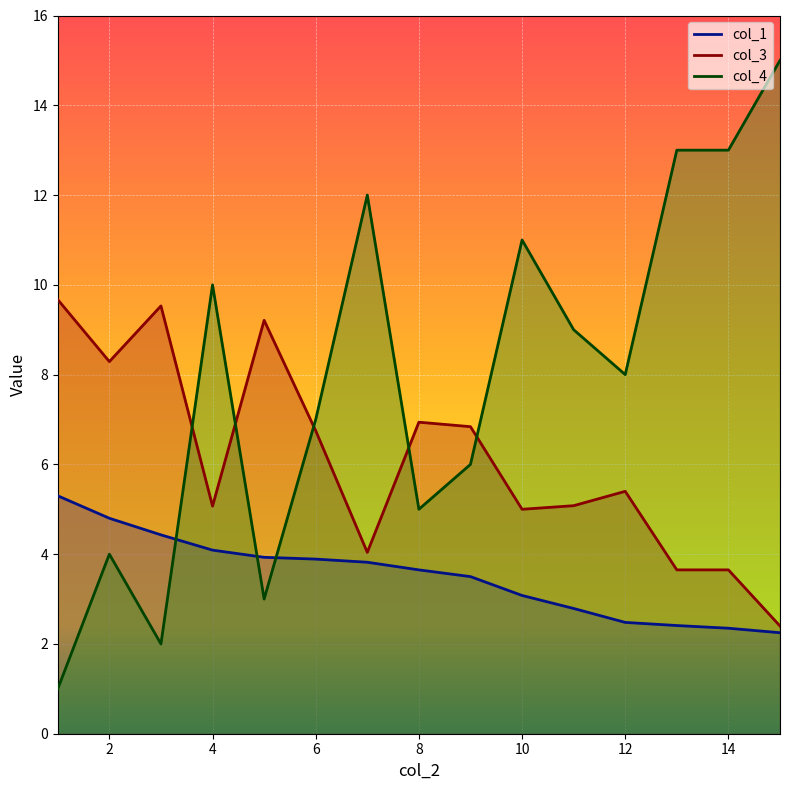

Which series has the widest spread of values?

col_4